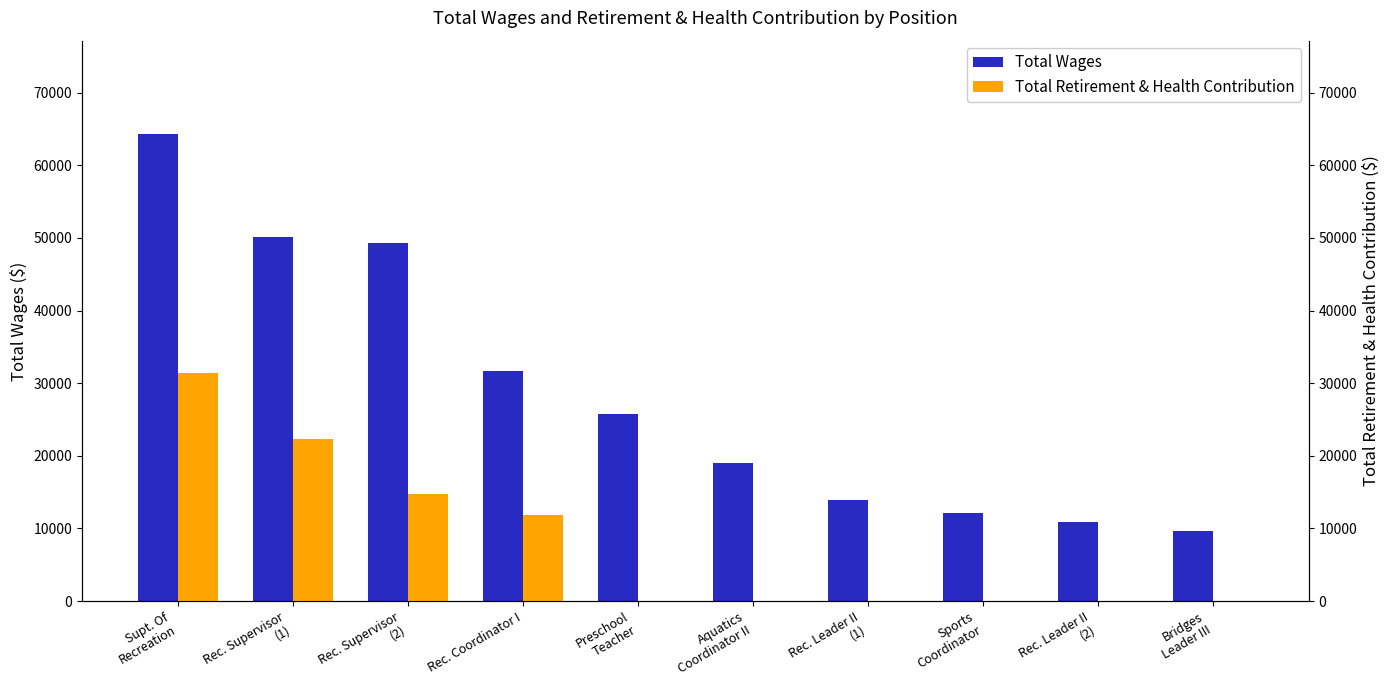

Reading right to left, transcribe all the data shown in this chart.

Total Wages: Bridges
Leader III=9591	Rec. Leader II
(2)=10912	Sports
Coordinator=12166	Rec. Leader II
(1)=13894	Aquatics
Coordinator II=18990	Preschool
Teacher=25790	Rec. Coordinator I=31671	Rec. Supervisor
(2)=49299	Rec. Supervisor
(1)=50119	Supt. Of
Recreation=64292
Total Retirement & Health Contribution: Bridges
Leader III=0	Rec. Leader II
(2)=0	Sports
Coordinator=0	Rec. Leader II
(1)=0	Aquatics
Coordinator II=0	Preschool
Teacher=0	Rec. Coordinator I=11859	Rec. Supervisor
(2)=14793	Rec. Supervisor
(1)=22302	Supt. Of
Recreation=31375